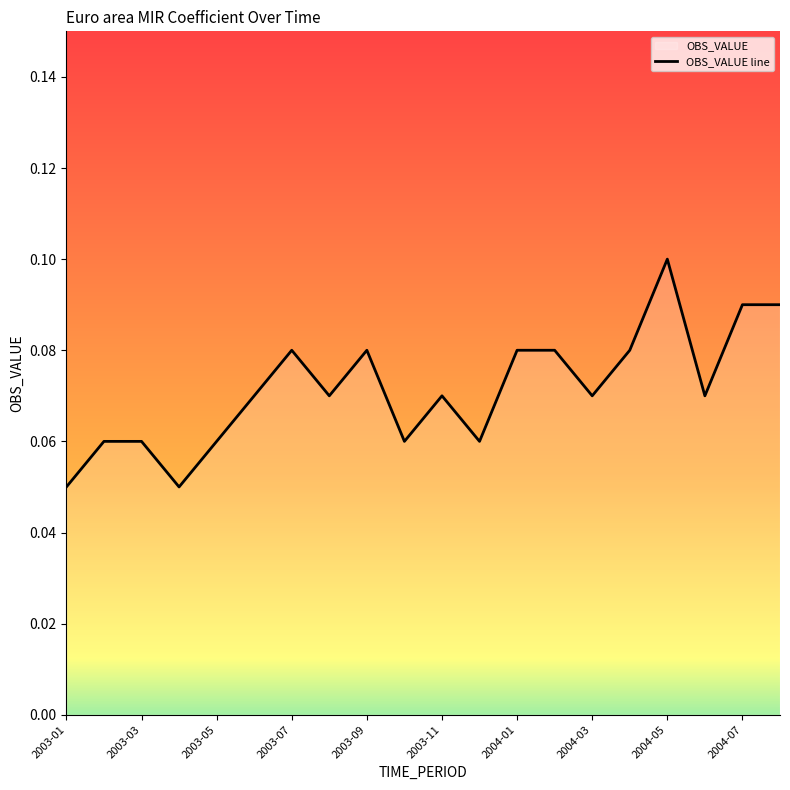

Between 2004-05 and 2003-03, which is larger?

2004-05